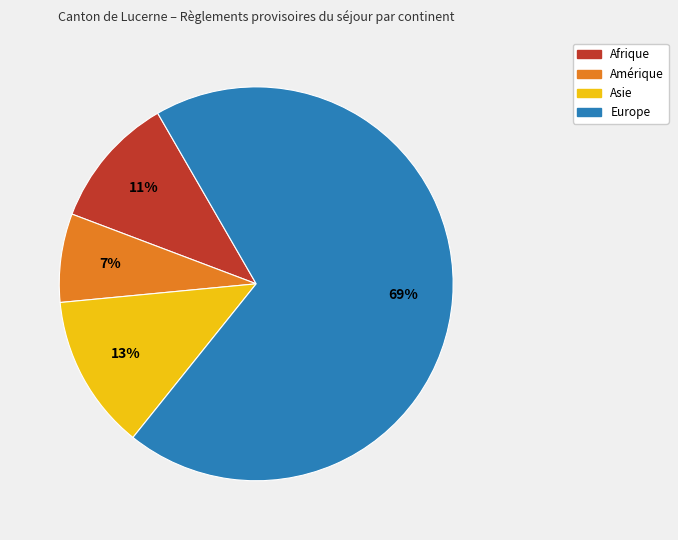

Between Afrique and Europe, which is larger?

Europe